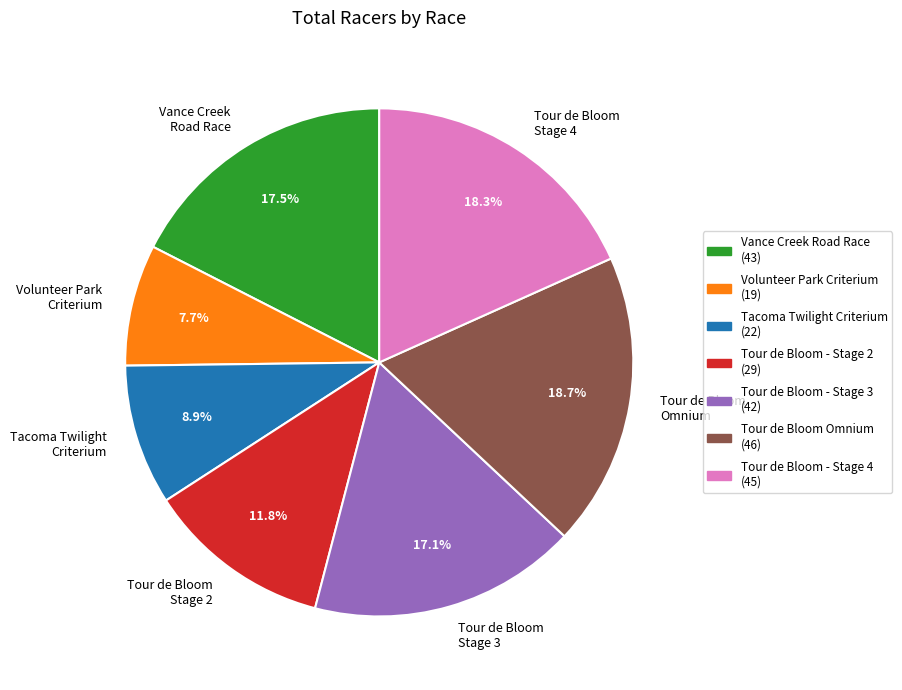

What portion of the pie excludes Tour de Bloom Stage 4?

81.7%